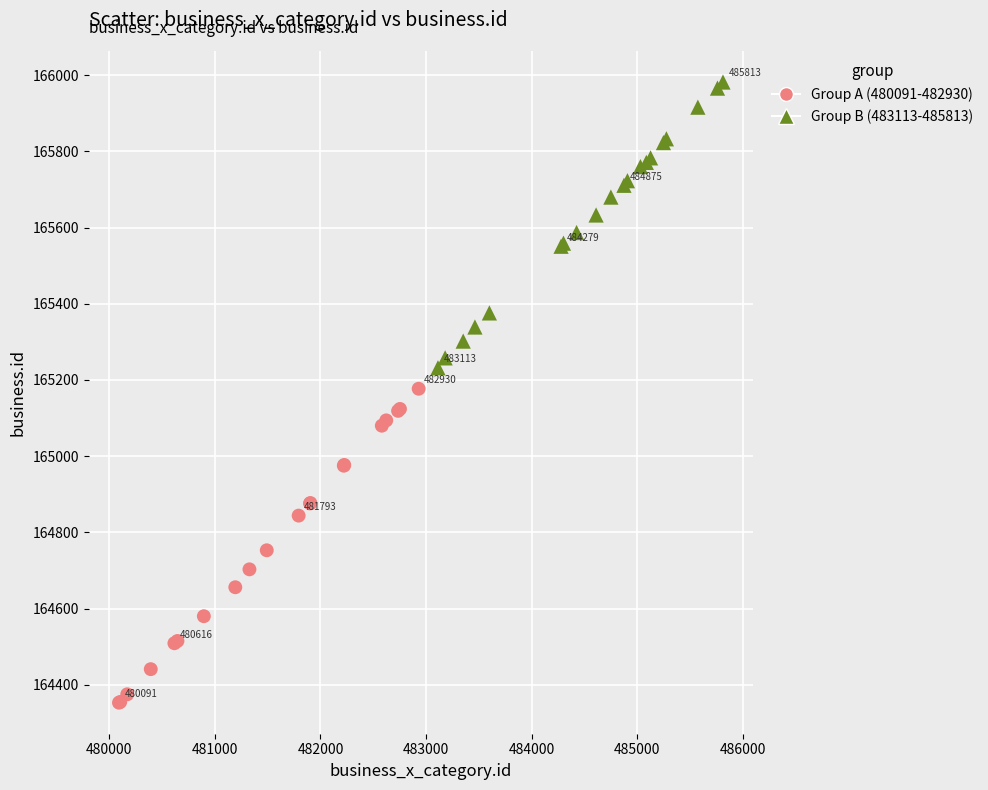

Which series contains the highest Y value?

Group B (483113-485813)